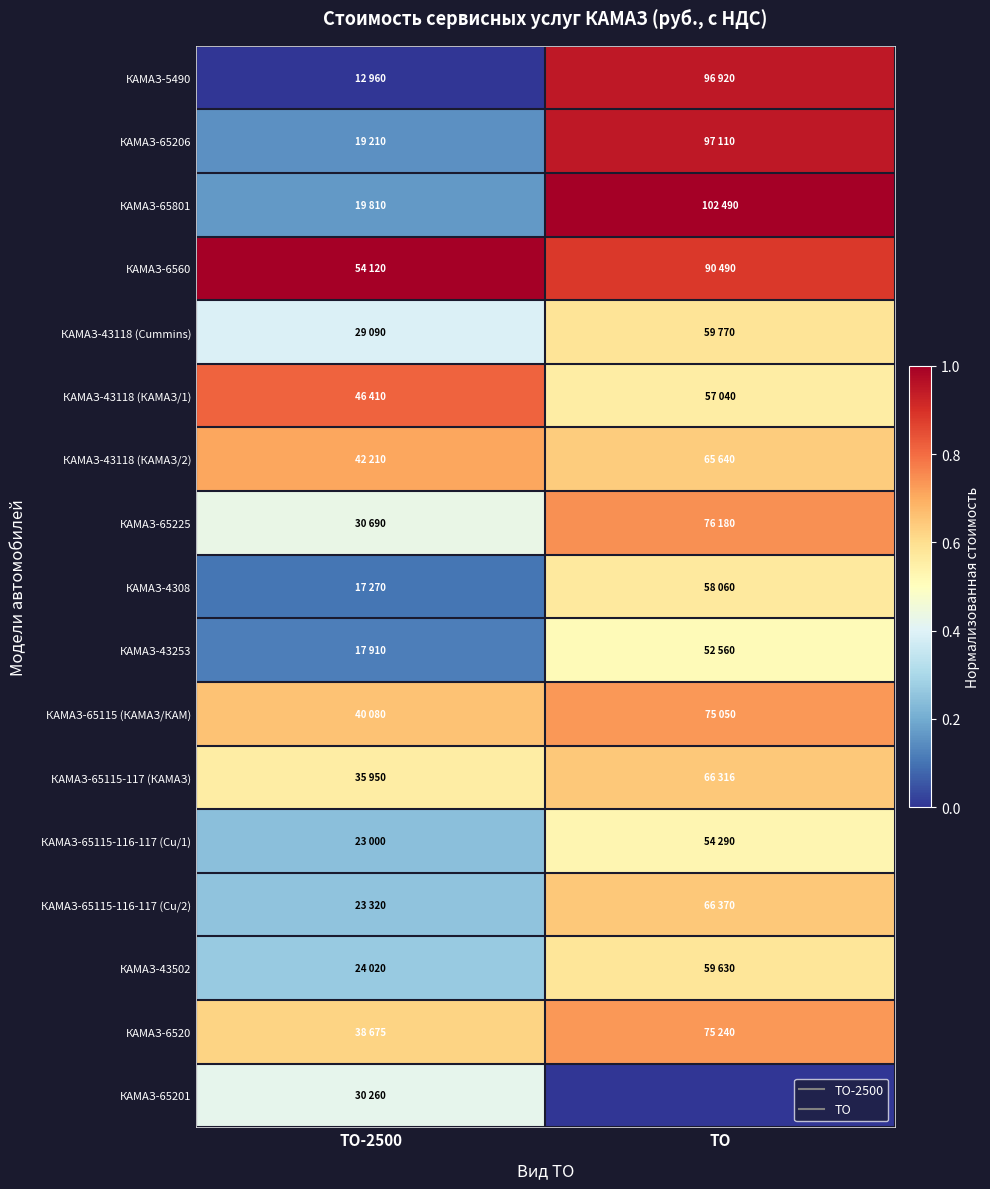

At how many categories does at least one series exceed 0?

2